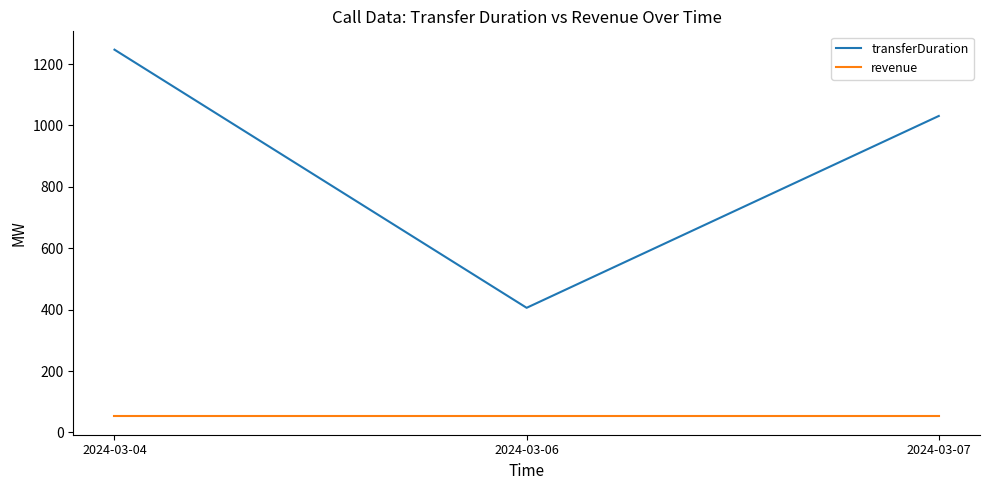

Which series changed the most between 2024-03-04 and 2024-03-07?

transferDuration